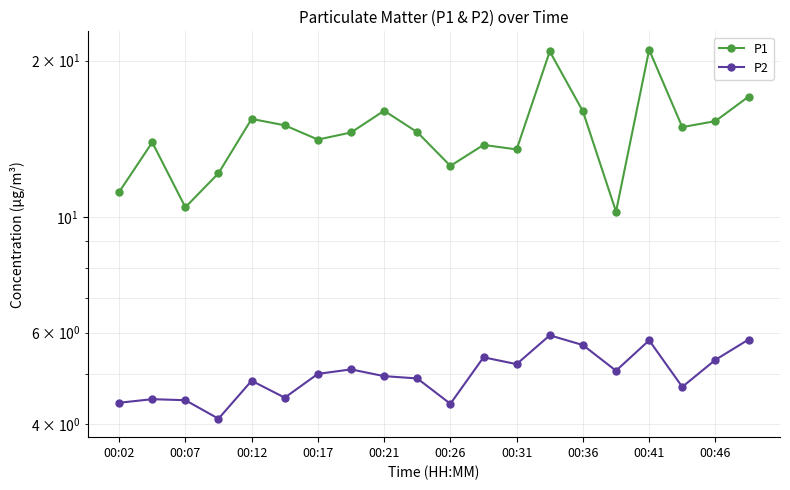

Does the chart display data point markers on the line(s)?

Yes